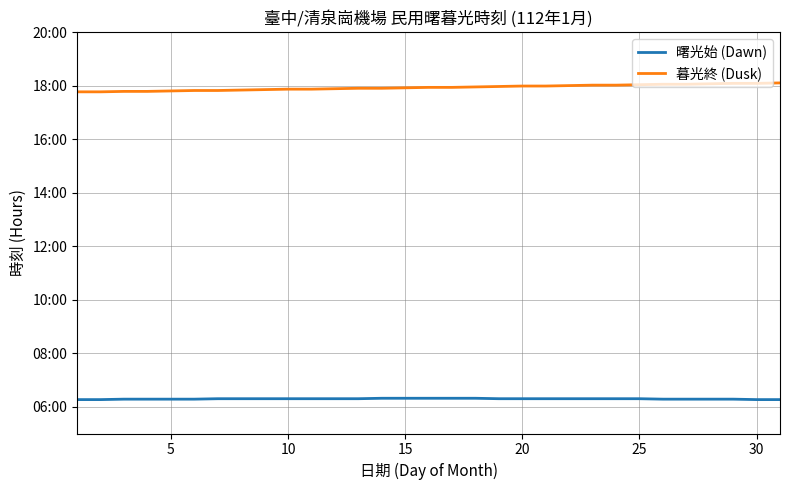

What are all the series names shown in the legend?

曙光始 (Dawn), 暮光終 (Dusk)